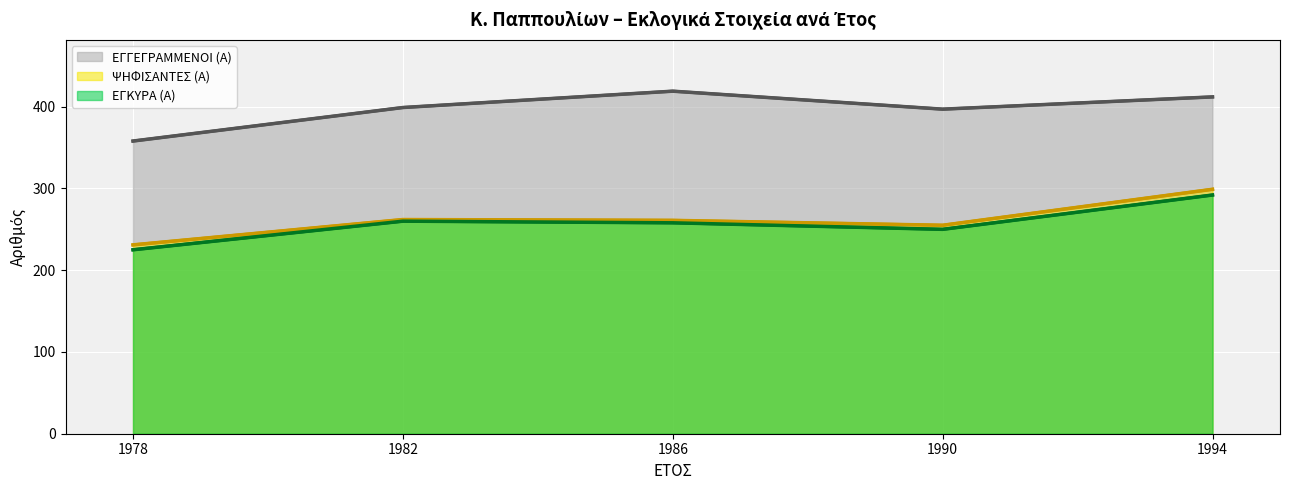

What is the sum of the ΕΓΚΥΡΑ (Α) values at 1978 and 1990?

475